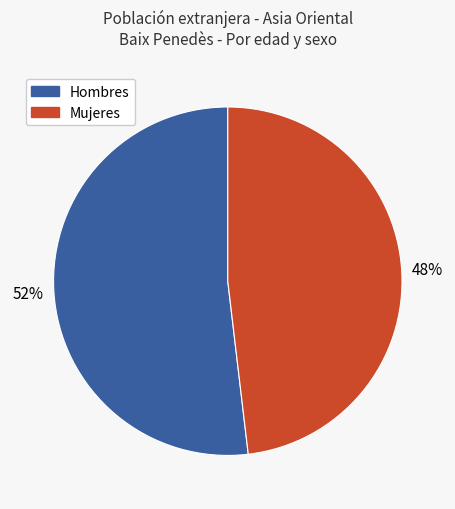

Is there any slice that represents more than half of the pie?

Yes